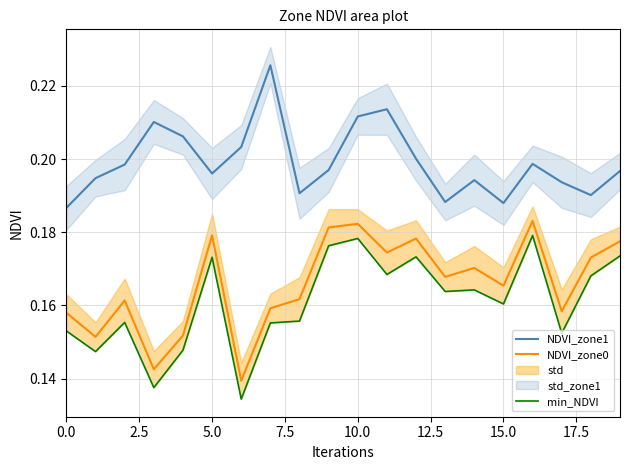

In NDVI_zone1, how many points are higher than both neighbors (excluding endpoints)?

5